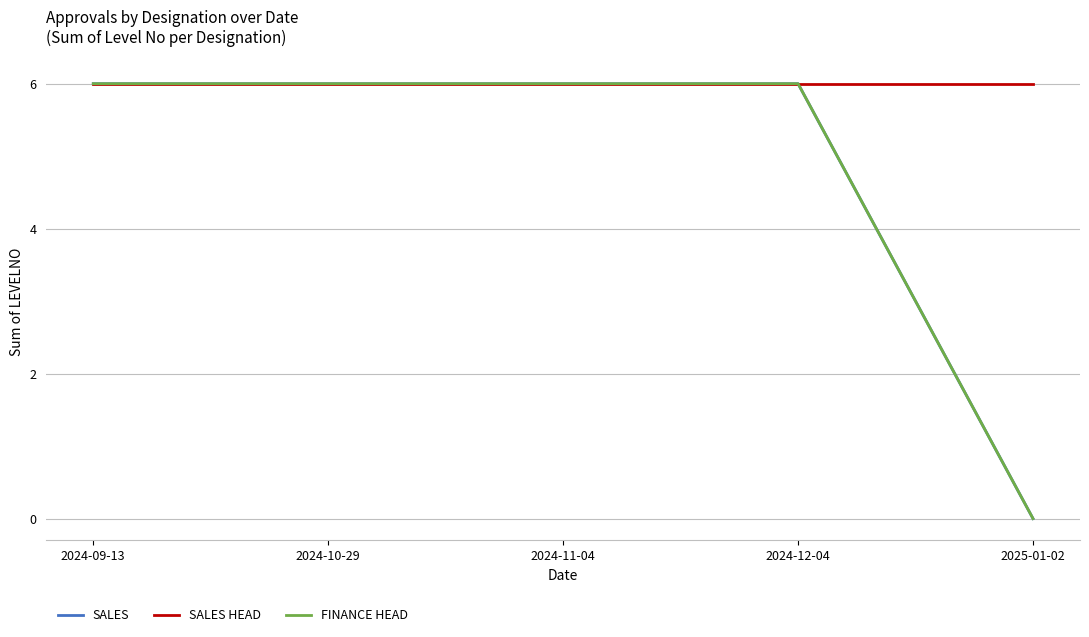

Is this an area chart (filled region under the line)?

No